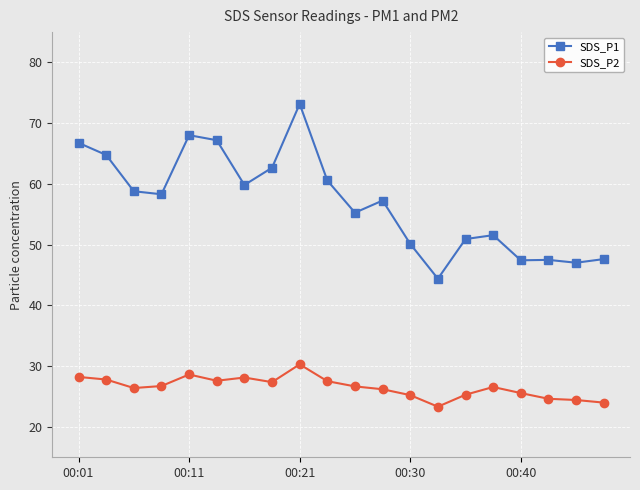

What is the lowest value of the SDS_P1 series?

44.4